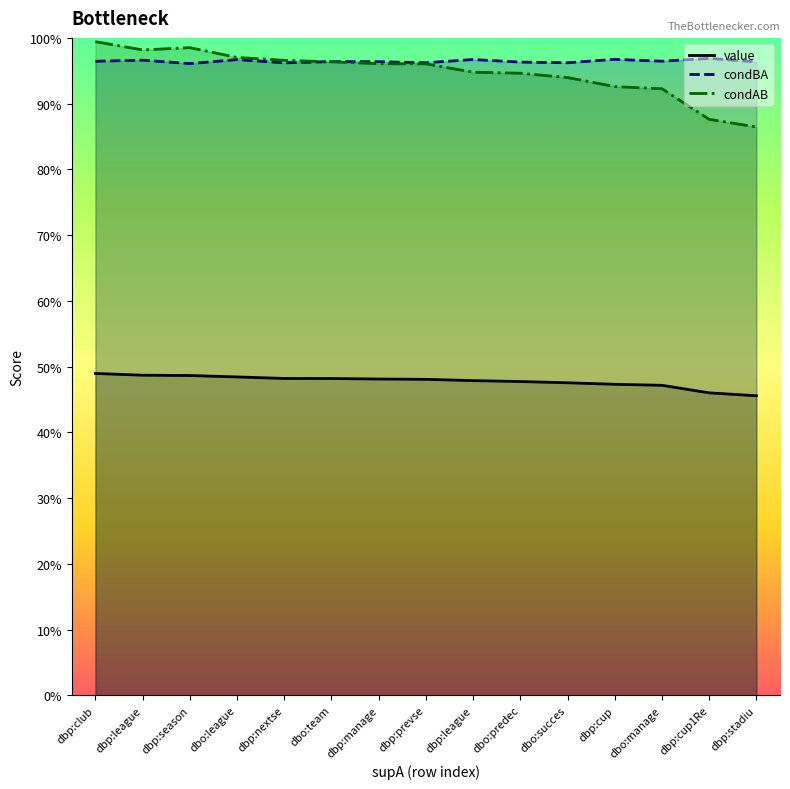

At dbp:nextse, list the series in order from largest to smallest.

condAB, condBA, value